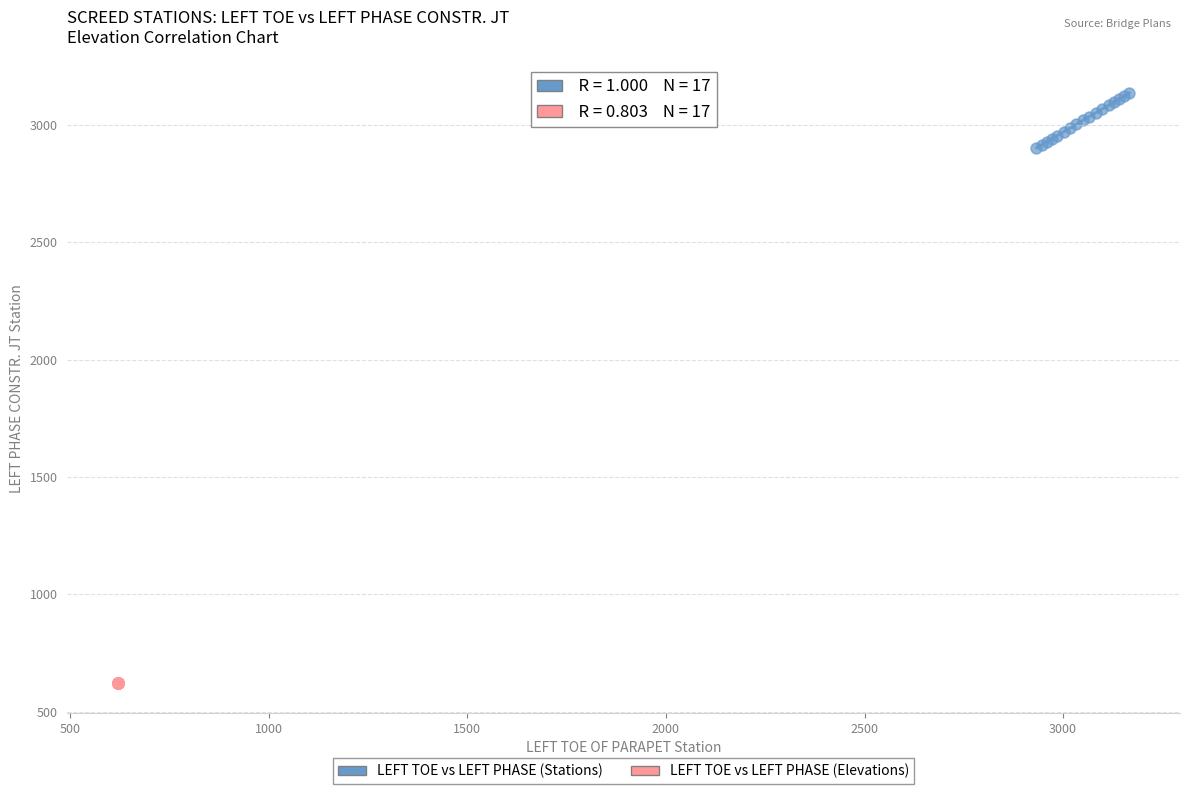

Which series has the widest spread of Y values?

LEFT TOE vs LEFT PHASE (Stations)